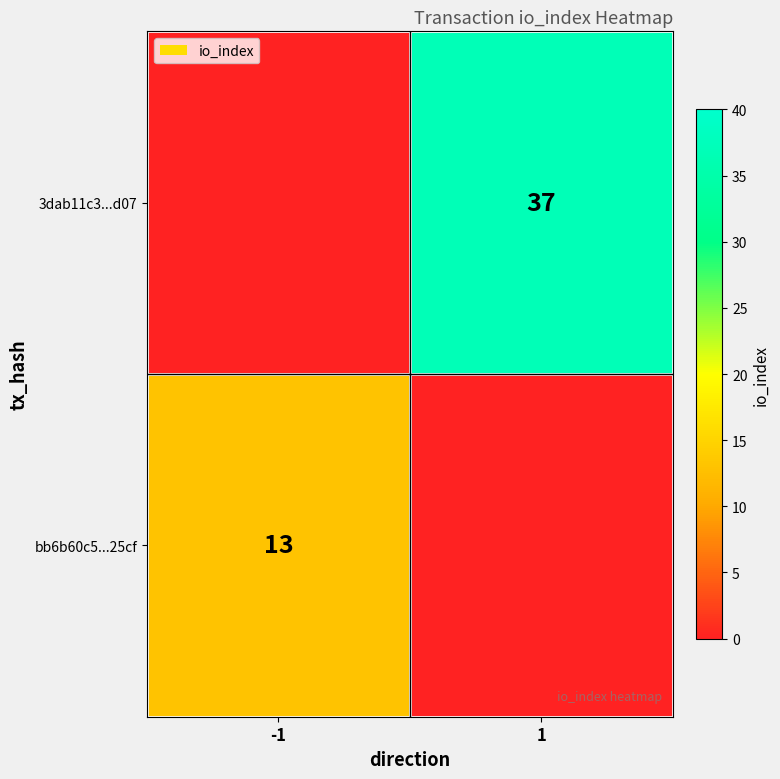

The 3dab11c3...d07 series shows 37 at 1. True or false?

True